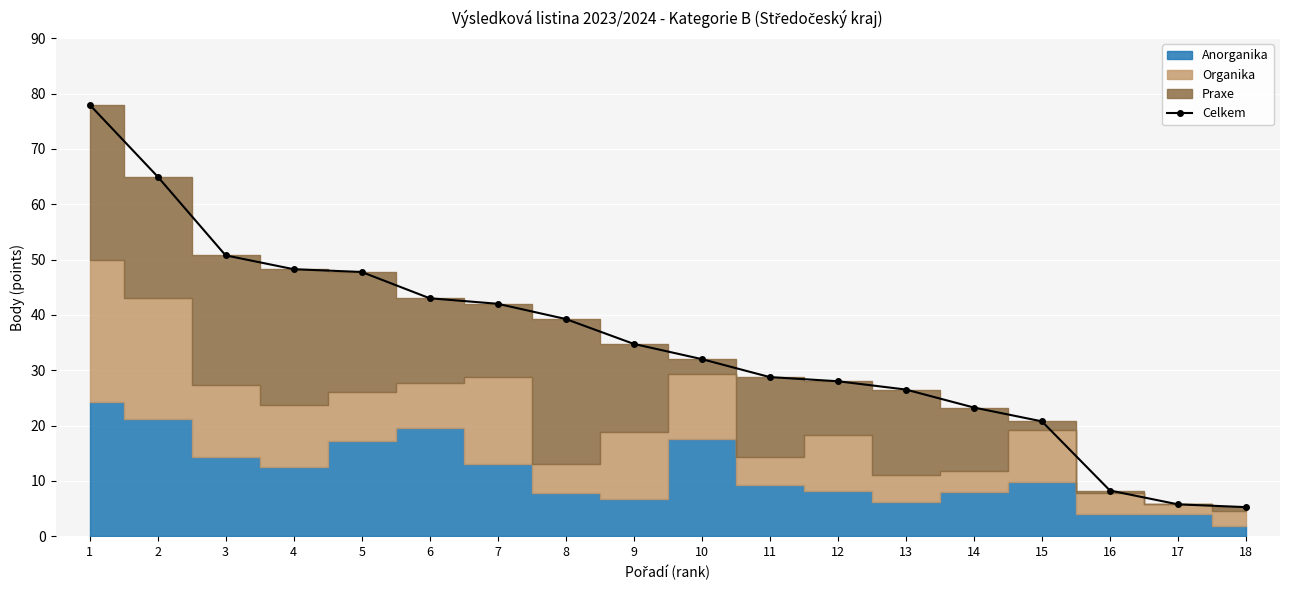

What is the difference between the second highest and second lowest values?

59.2